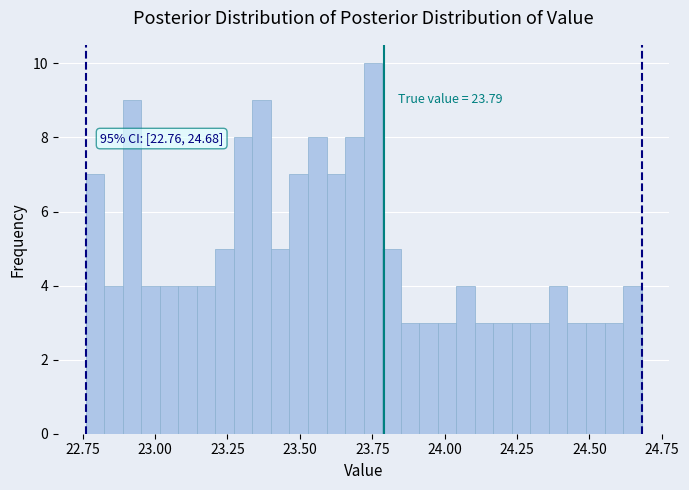

Around what value on the x-axis is the tallest bar? Give the approximate position of its centre, as read against the axis.

23.75